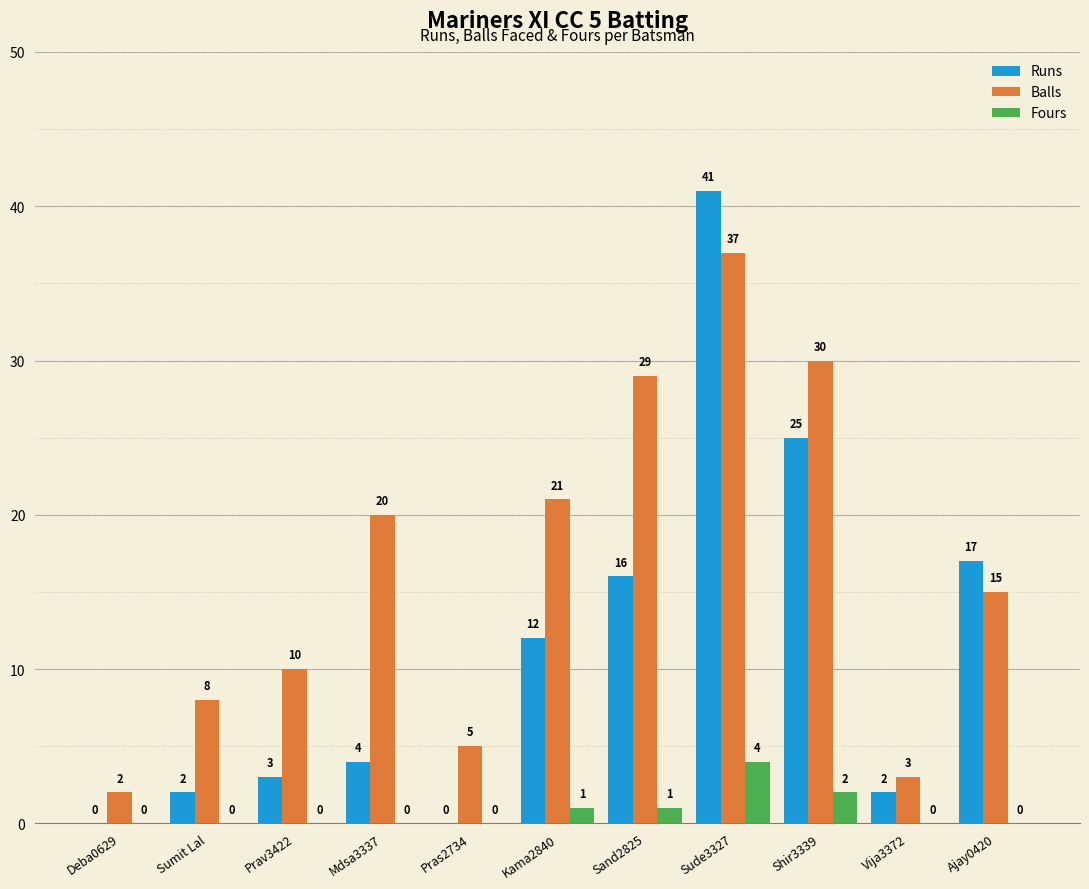

Which category has the highest value in the Fours series?

Sude3327